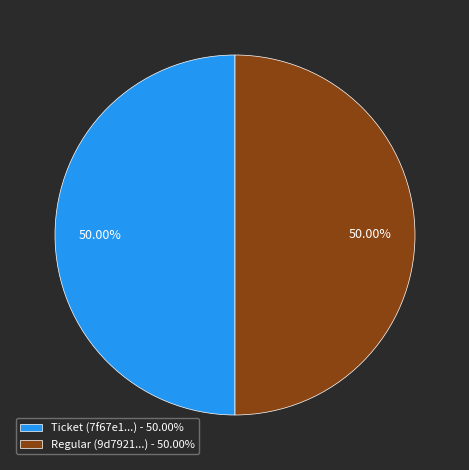

Is the sum of Ticket (7f67e1...) - 50.00% and Regular (9d7921...) - 50.00% greater than half?

Yes